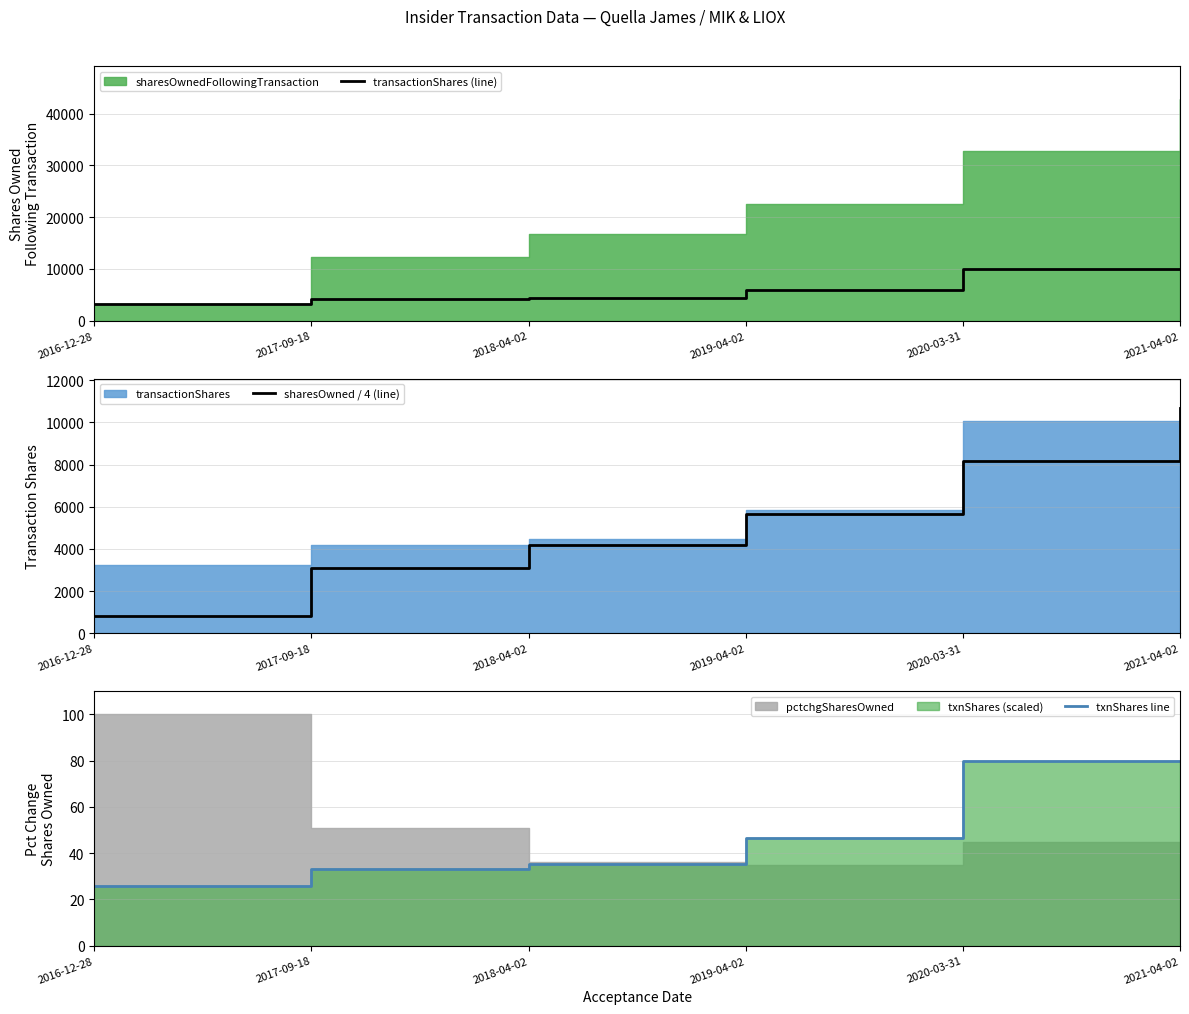

What is the greatest value displayed?

10690.0